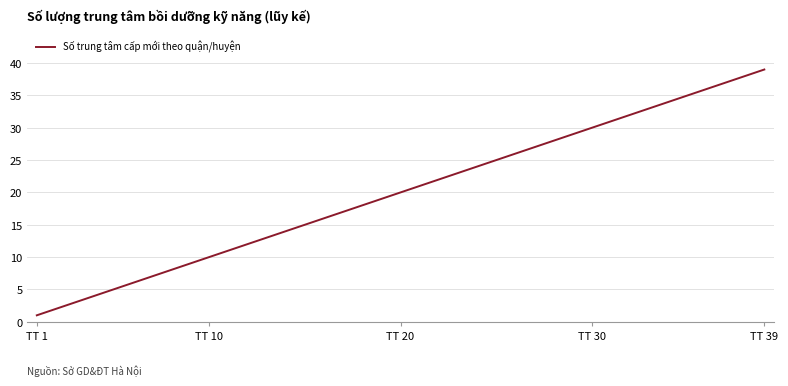

What is the difference between the maximum and minimum values?

38